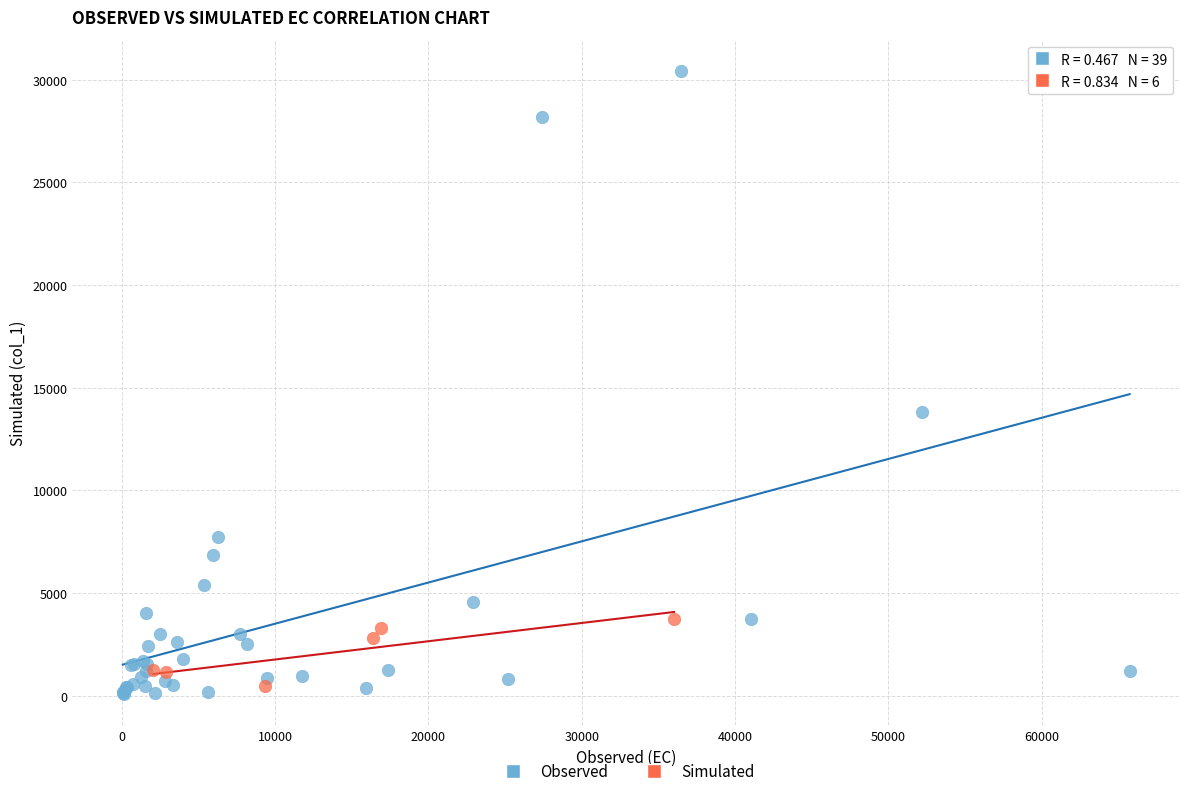

Which series has the widest spread of Y values?

Observed